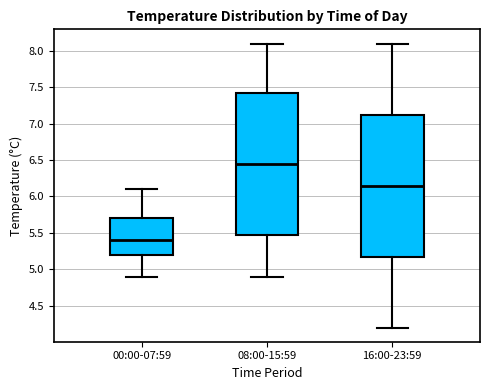

Reading left to right, read every box against the y-axis: the position of its median line, the range the box covers, and the ends of its whiskers. The values are not printed on the chart, so give them approximately, as read against the axis.

00:00-07:59: median 5.40, box 5.20 to 5.70, whiskers 4.90 to 6.10
08:00-15:59: median 6.45, box 5.50 to 7.45, whiskers 4.90 to 8.10
16:00-23:59: median 6.15, box 5.20 to 7.15, whiskers 4.20 to 8.10